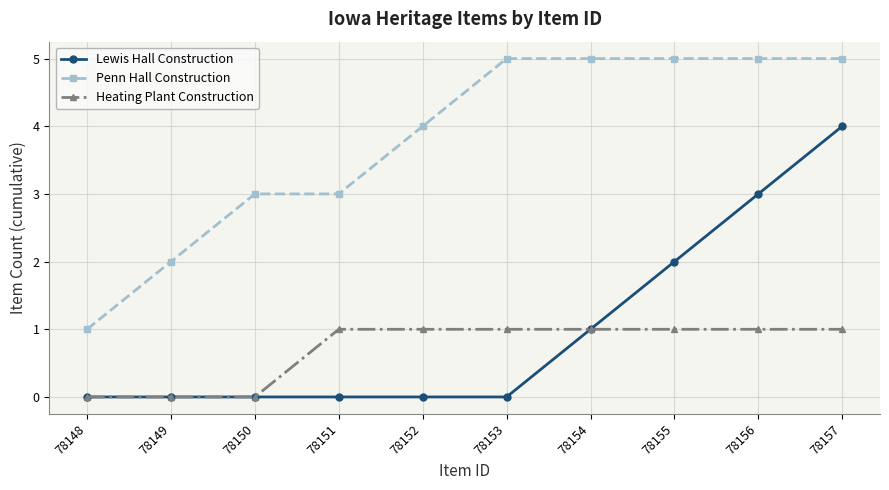

How many lines are shown in the chart?

3